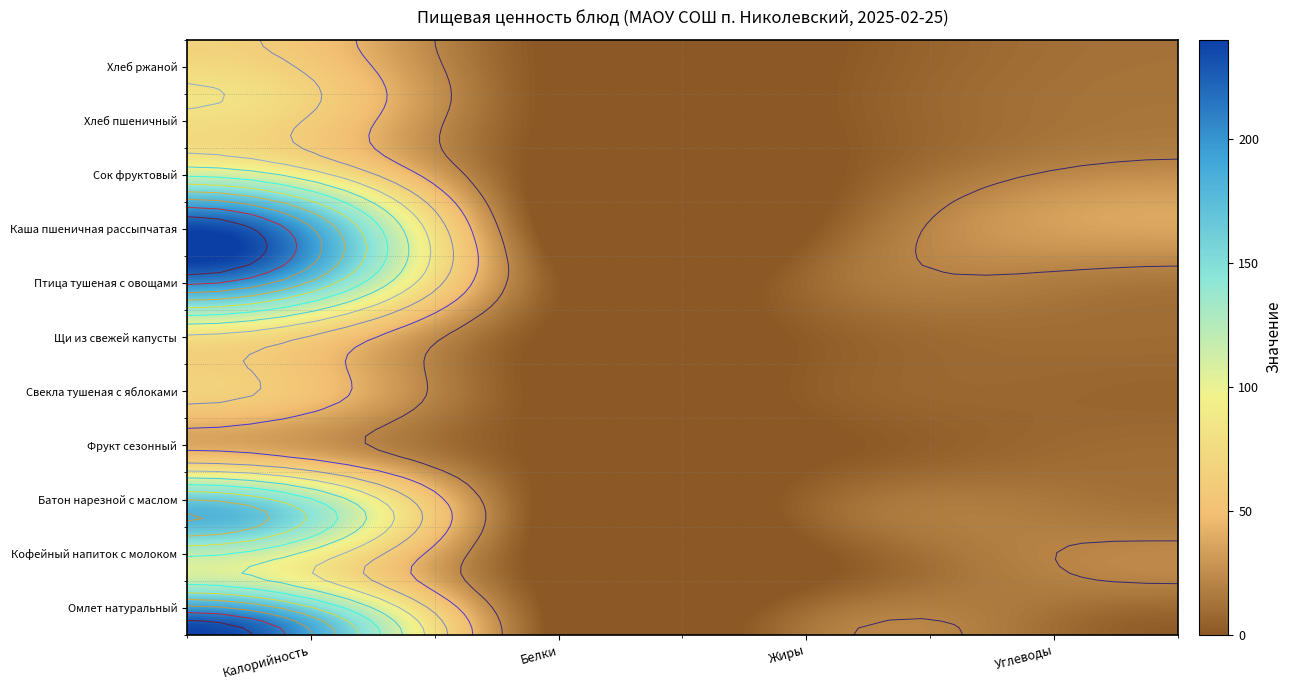

Reading right to left, transcribe all the data shown in this chart.

Омлет натуральный: Углеводы=2.3	Жиры=19.5	Белки=11.3	Калорийность=238.0
Кофейный напиток с молоком: Углеводы=22.4	Жиры=1.3	Белки=1.5	Калорийность=107.0
Батон нарезной с маслом: Углеводы=13.9	Жиры=10.8	Белки=4.3	Калорийность=181.7
Фрукт сезонный: Углеводы=9.8	Жиры=0.4	Белки=0.4	Калорийность=47.0
Свекла тушеная с яблоками: Углеводы=6.1	Жиры=4.1	Белки=0.8	Калорийность=64.6
Щи из свежей капусты: Углеводы=9.4	Жиры=4.5	Белки=2.5	Калорийность=76.8
Птица тушеная с овощами: Углеводы=15.3	Жиры=12.7	Белки=15.2	Калорийность=215.0
Каша пшеничная рассыпчатая: Углеводы=37.8	Жиры=4.9	Белки=5.6	Калорийность=223.0
Сок фруктовый: Углеводы=19.8	Жиры=0.2	Белки=1.0	Калорийность=86.0
Хлеб пшеничный: Углеводы=13.1	Жиры=1.4	Белки=3.2	Калорийность=82.2
Хлеб ржаной: Углеводы=12.0	Жиры=0.5	Белки=2.4	Калорийность=66.0